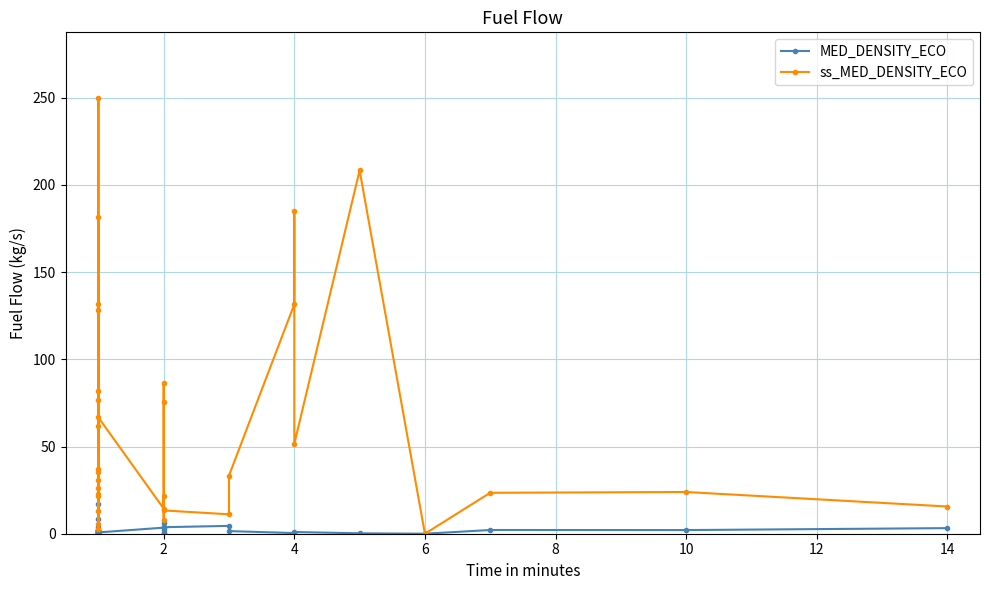

True or false: ss_MED_DENSITY_ECO has more than 1 points higher than both neighbors.

True